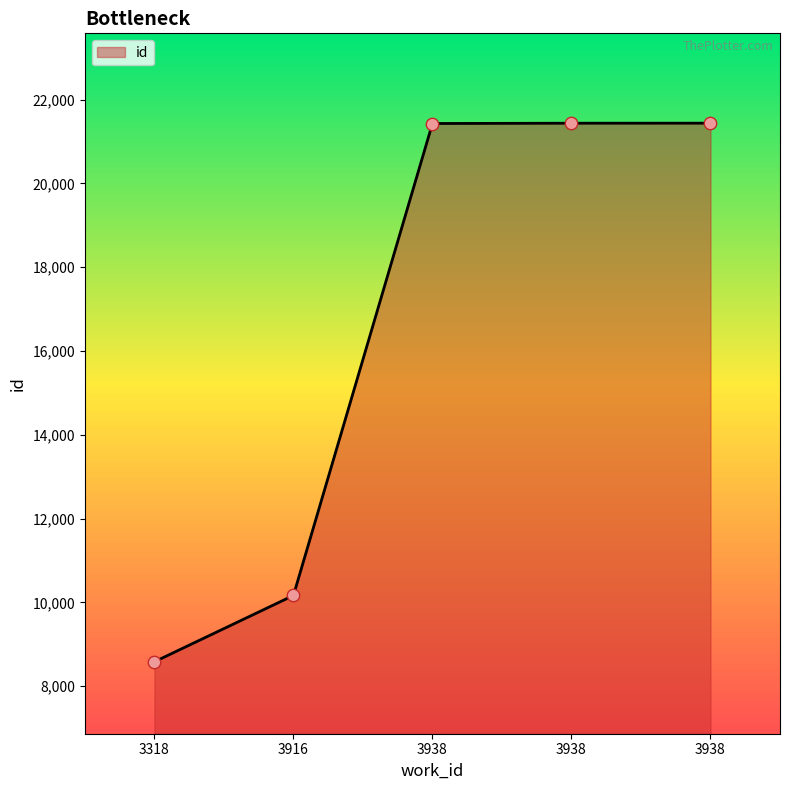

Is this an area chart (filled region under the line)?

Yes